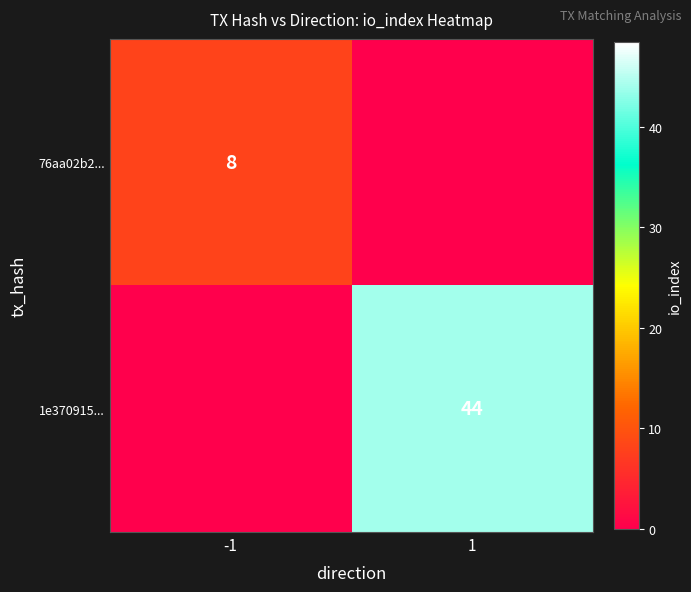

Count the number of data series in this chart.

2